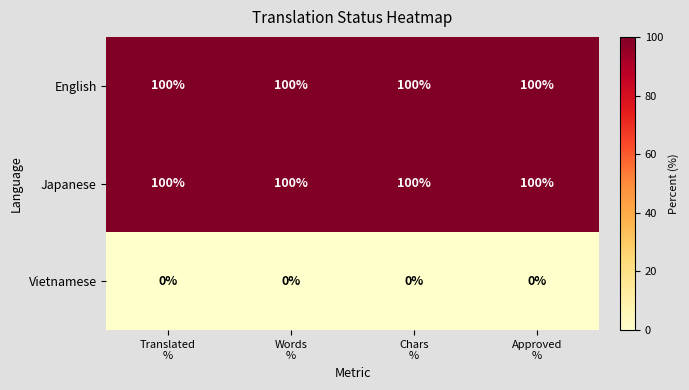

What is the sum of all Japanese values?

400